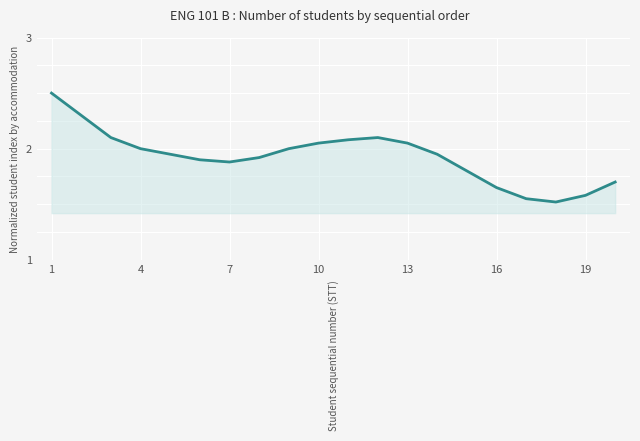

What is the greatest value displayed?

2.5